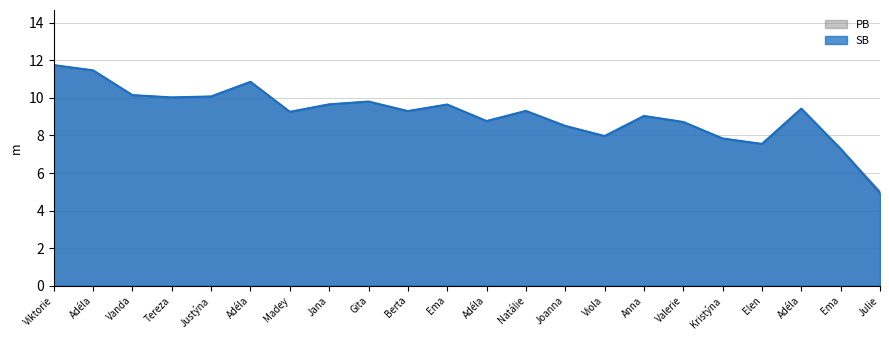

How many interior local peaks does the PB series have?

6